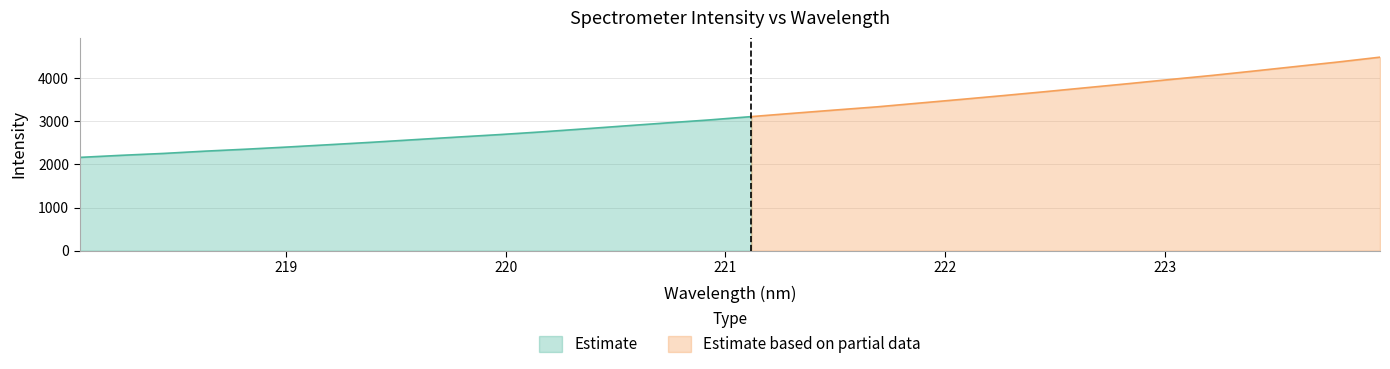

Reading left to right, extract all data points from this chart.

218.0596=2163.5	218.2508=2212.2	218.442=2255.7	218.6332=2309.2	218.8244=2355.7	219.0156=2406.8	219.2067=2461.4	219.3979=2516.8	219.589=2576.4	219.7801=2635.4	219.9712=2692.6	220.1623=2755.2	220.3533=2824.3	220.5444=2894.9	220.7354=2964.7	220.9264=3032.8	221.1174=3109.8	221.3083=3187.0	221.4993=3262.5	221.6902=3336.5	221.8812=3422.9	222.0721=3508.6	222.263=3596.6	222.4538=3687.5	222.6447=3781.5	222.8355=3874.8	223.0264=3971.6	223.2172=4066.2	223.408=4168.2	223.5987=4272.9	223.7895=4376.6	223.9802=4488.9